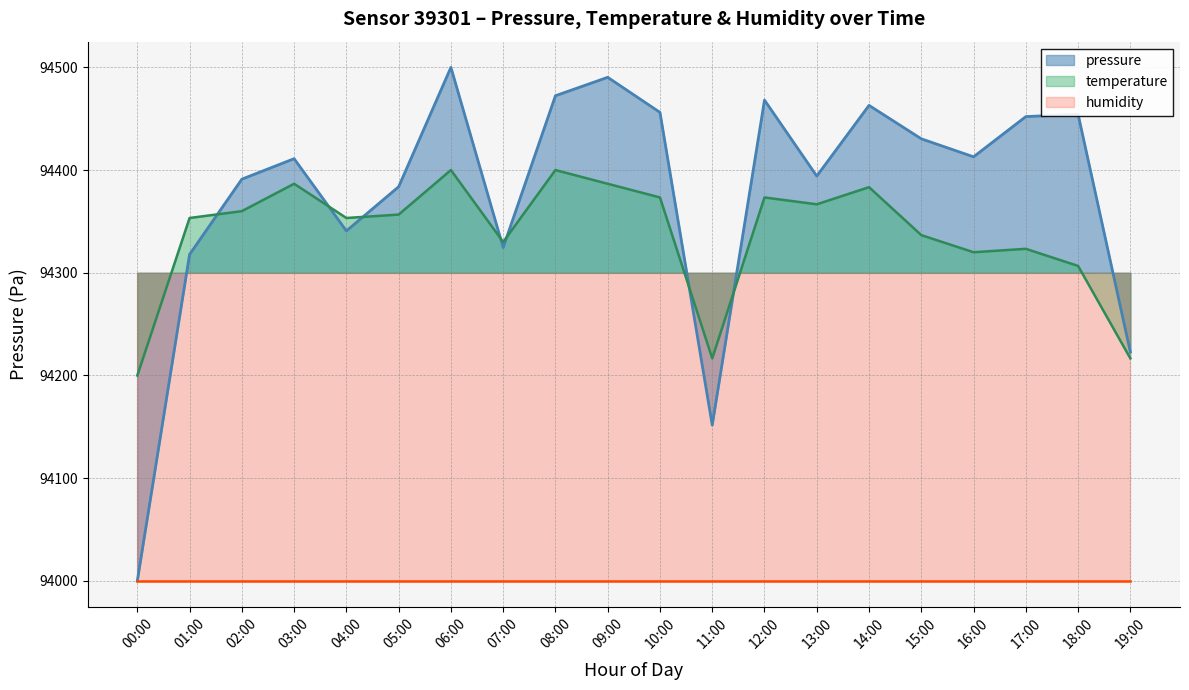

Rank the categories by pressure value from highest to lowest.

06:00, 09:00, 08:00, 12:00, 14:00, 10:00, 18:00, 17:00, 15:00, 16:00, 03:00, 13:00, 02:00, 05:00, 04:00, 07:00, 01:00, 19:00, 11:00, 00:00